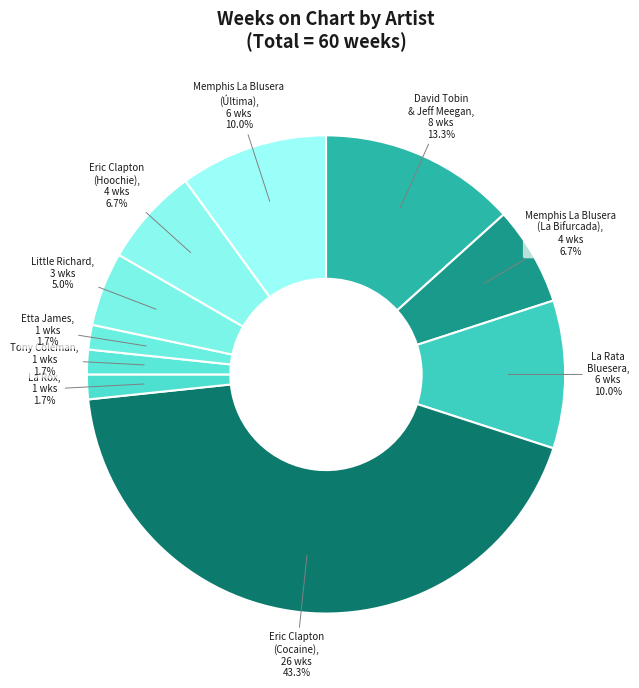

To the nearest percent, what is the difference between the largest and smallest slice percentages?

42%